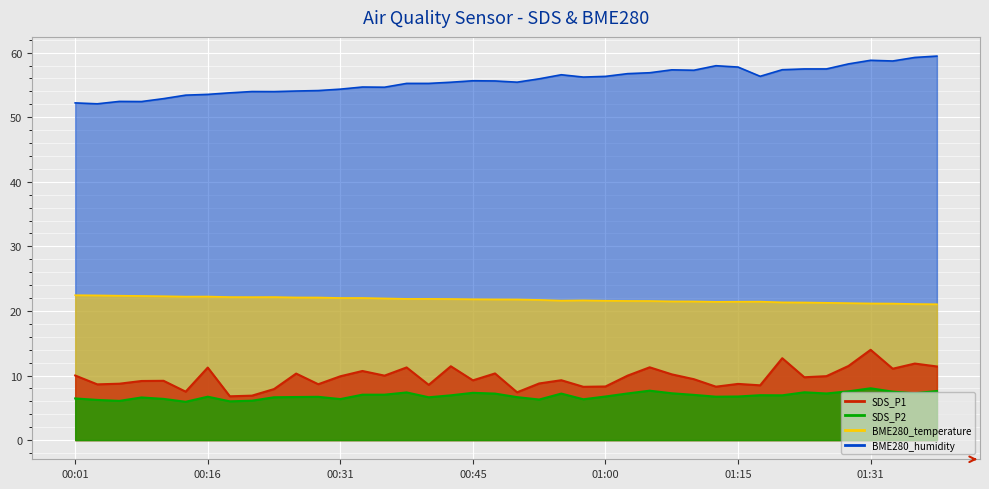

What are all the series names shown in the legend?

SDS_P1, SDS_P2, BME280_temperature, BME280_humidity